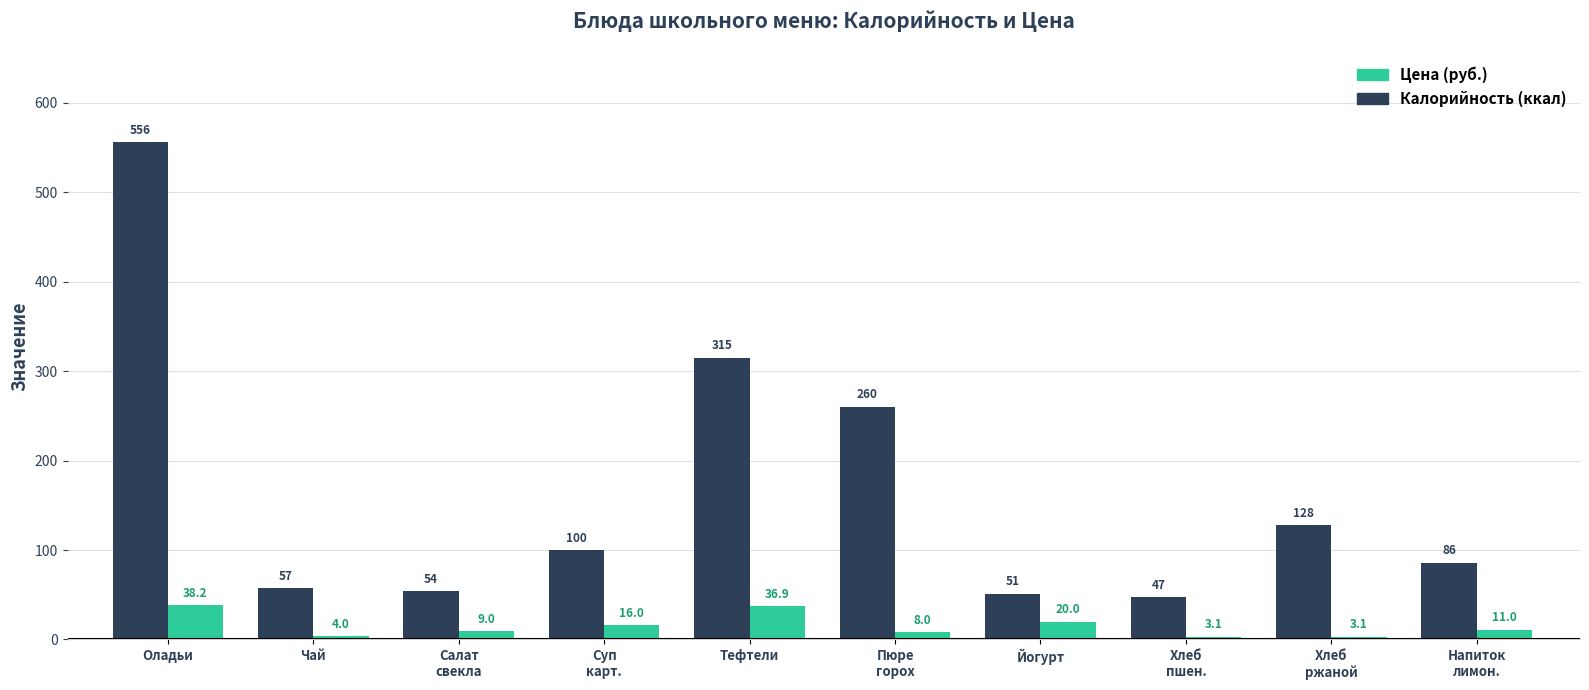

What is the greatest value displayed?

556.0